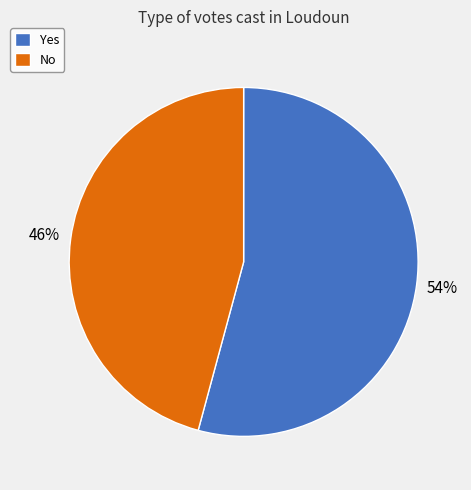

The No slice represents 58% of the pie. True or false?

False